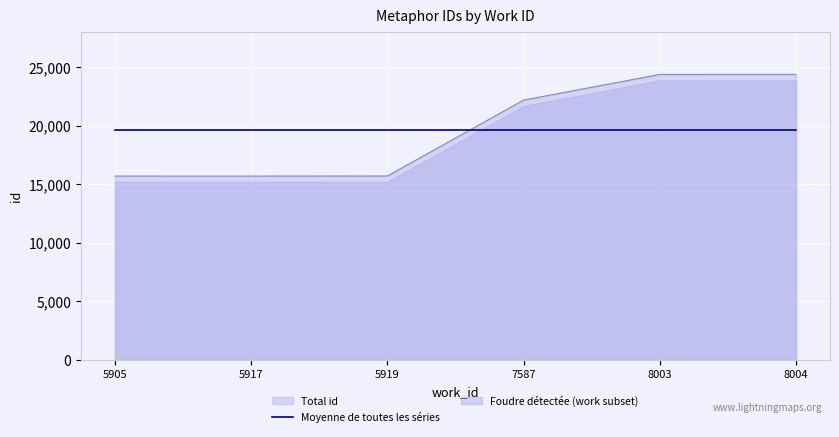

Reading left to right, transcribe all the data shown in this chart.

5905=15688	5917=15687	5919=15694	7587=22167	8003=24359	8004=24360